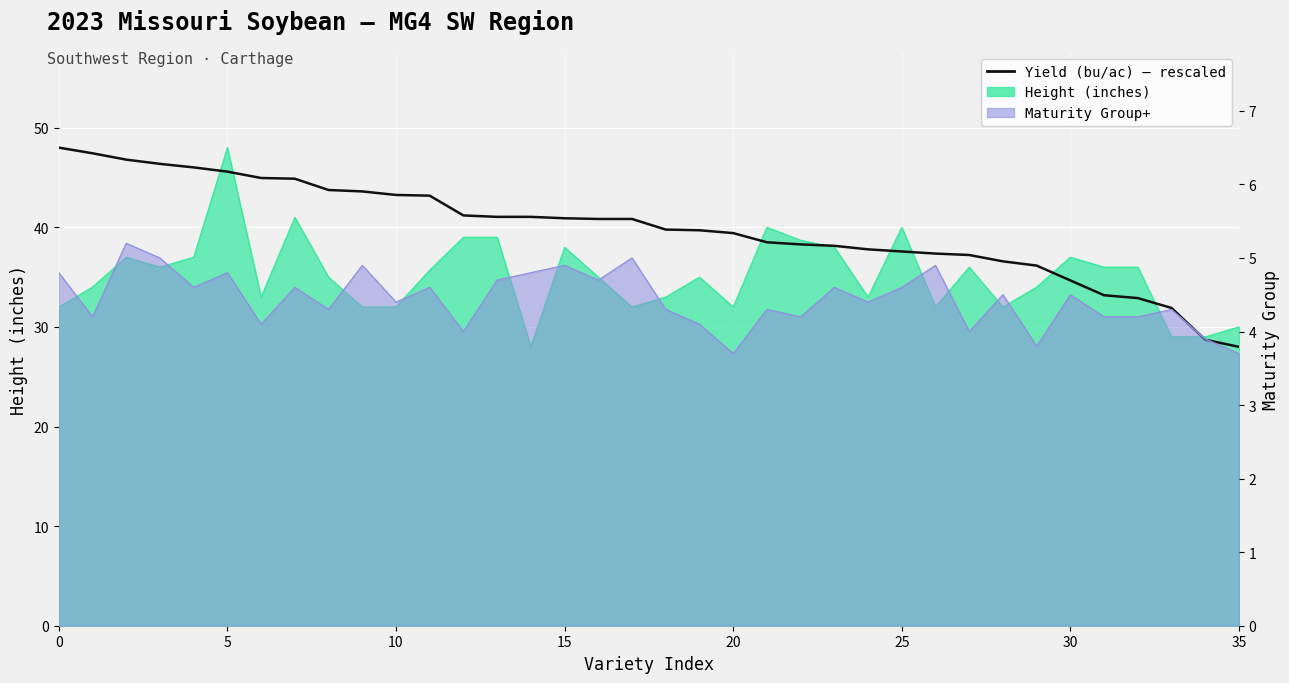

True or false: the data has more than 0 interior local peaks.

False